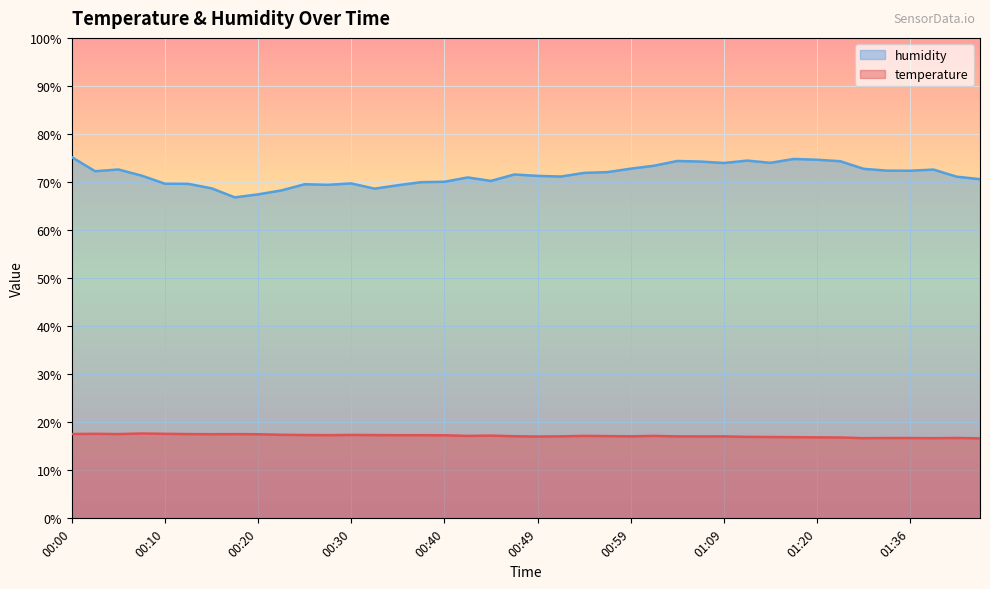

True or false: temperature has a value of 16.9 at 01:14.

True